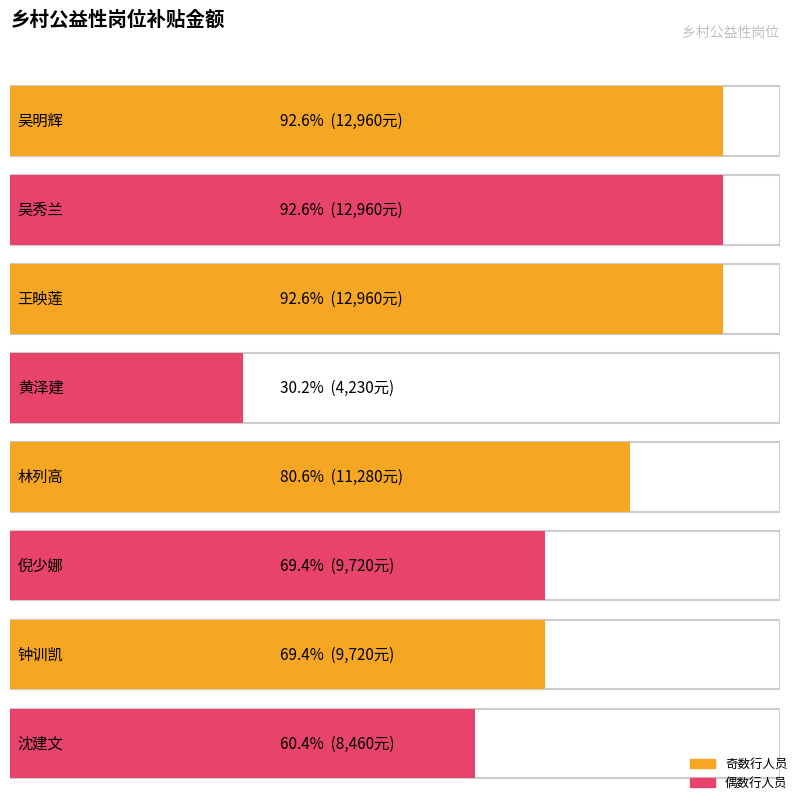

Rank the categories by value from highest to lowest.

吴明辉, 吴秀兰, 王映莲, 林列高, 倪少娜, 钟训凯, 沈建文, 黄泽建